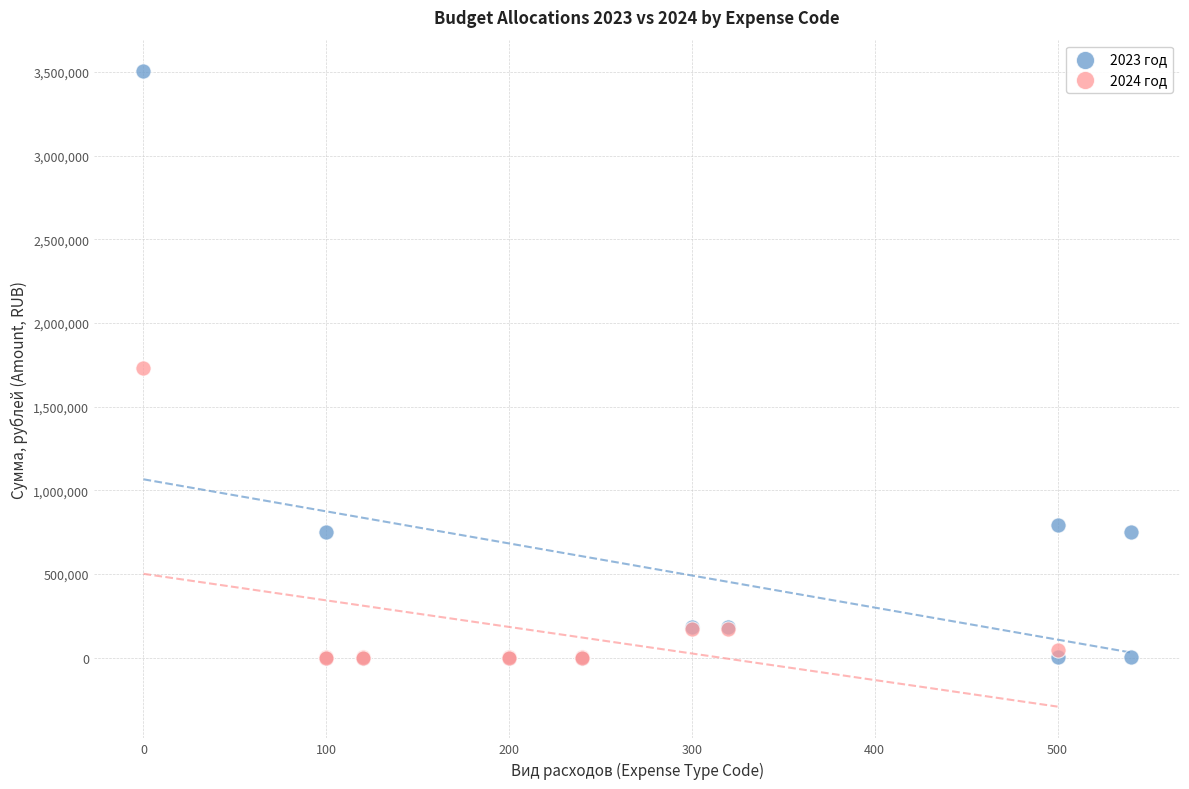

What are all the series names shown in the legend?

2023 год, 2024 год